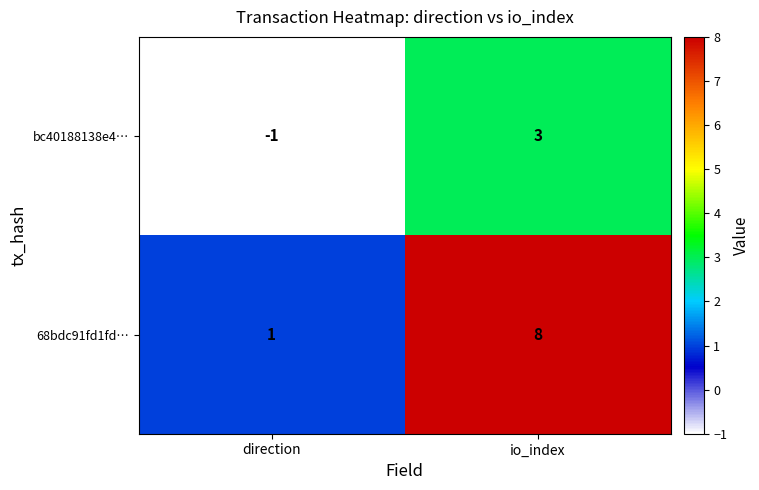

What is the difference between the 68bdc91fd1fd… values at direction and io_index?

7